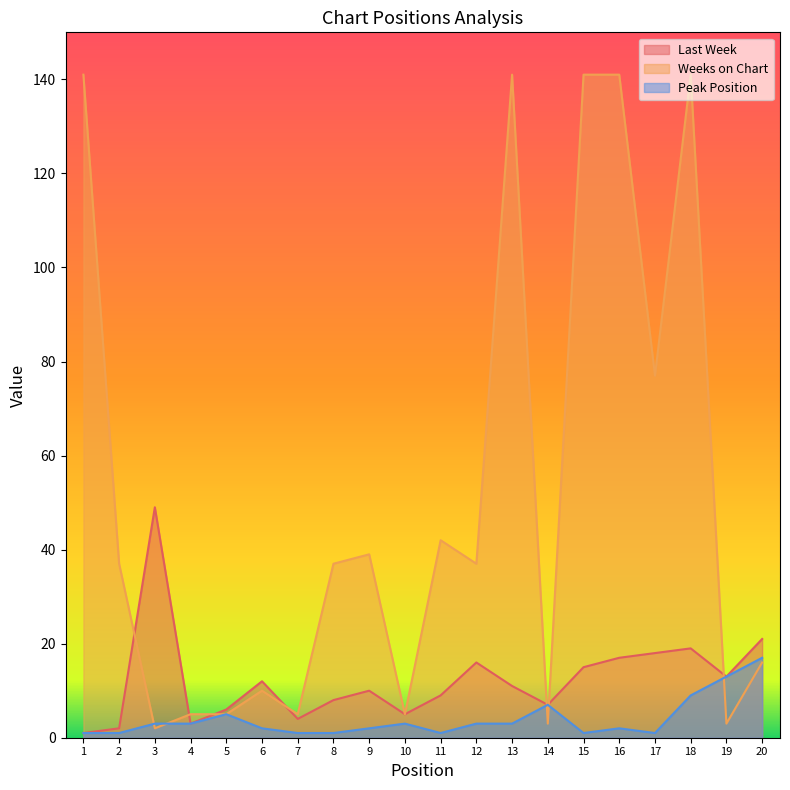

Which category has the highest value in the Last Week series?

3